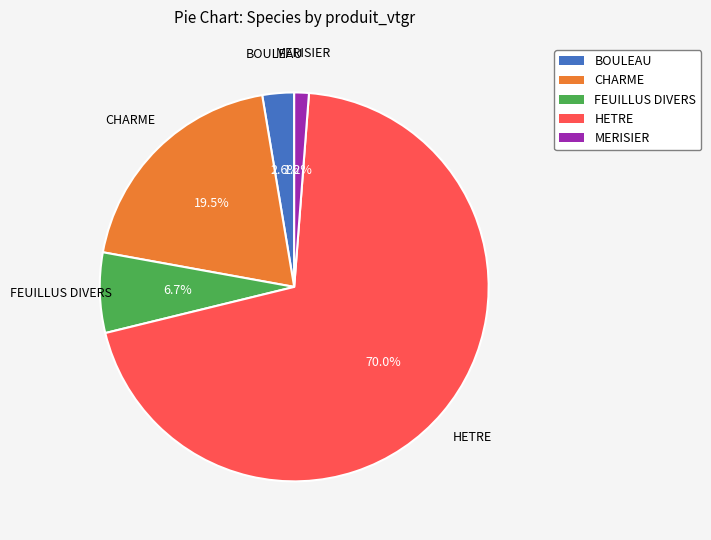

True or false: HETRE accounts for 59% of the total.

False